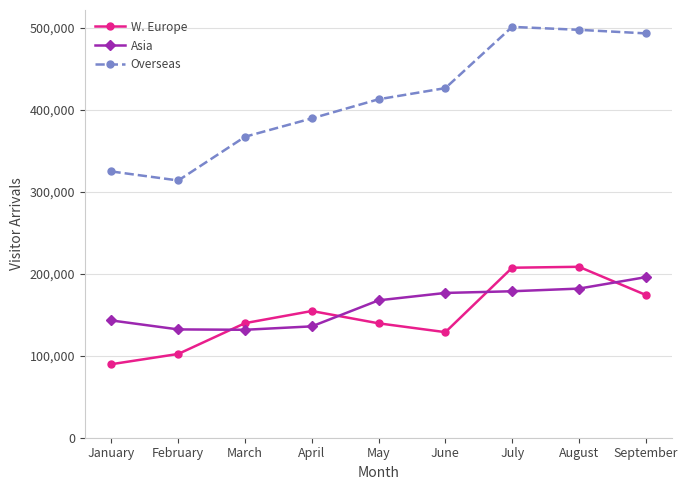

What is the total value across all series at June?

731583